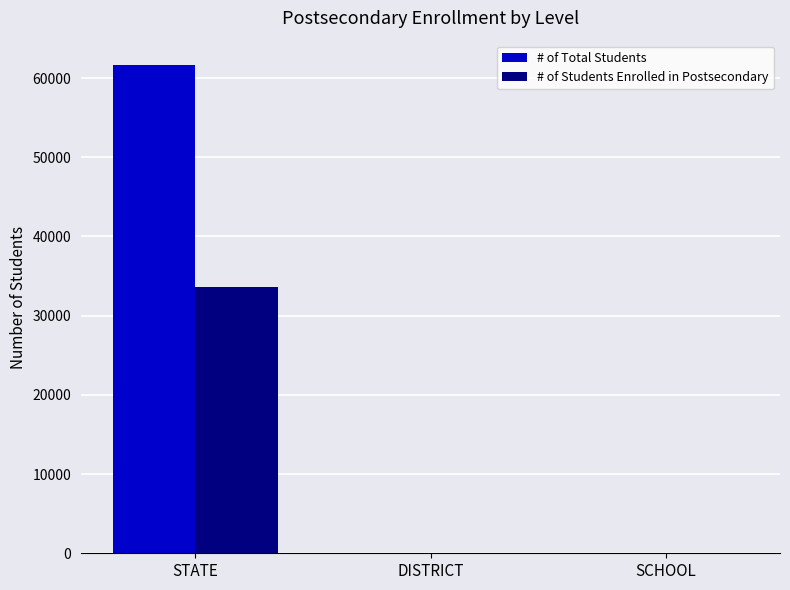

Reading left to right, what are all the values shown in this chart?

# of Total Students: 61643	19	19
# of Students Enrolled in Postsecondary: 33583	8	8